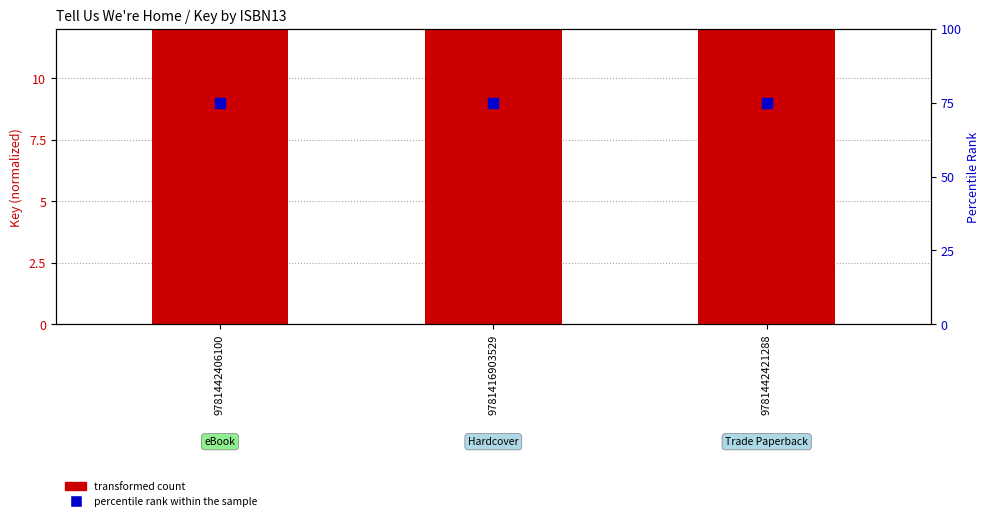

What are all the series names shown in the legend?

transformed count, percentile rank within the sample